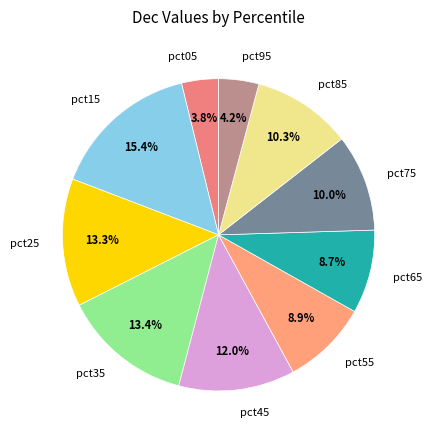

To the nearest percent, what percentage of the pie is pct95?

4%